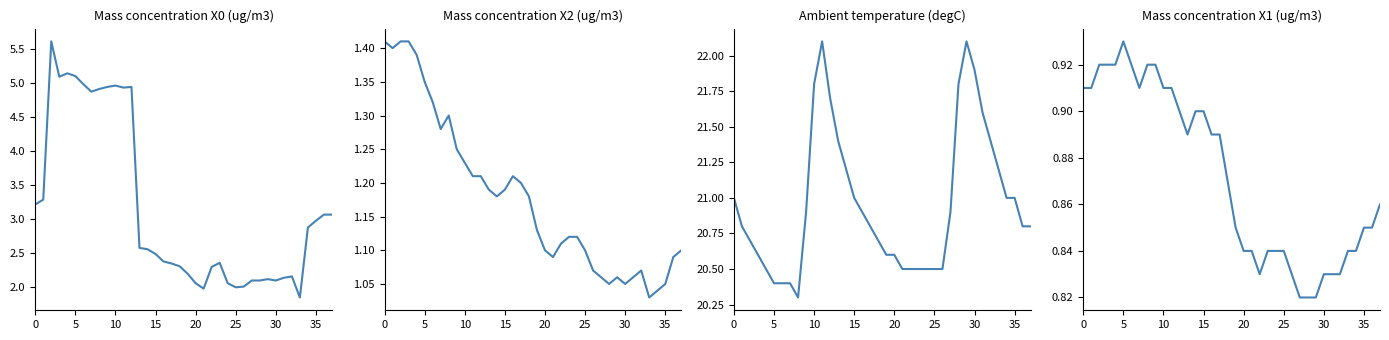

How many data points in Mass concentration X0 (ug/m3) are above 2?

34